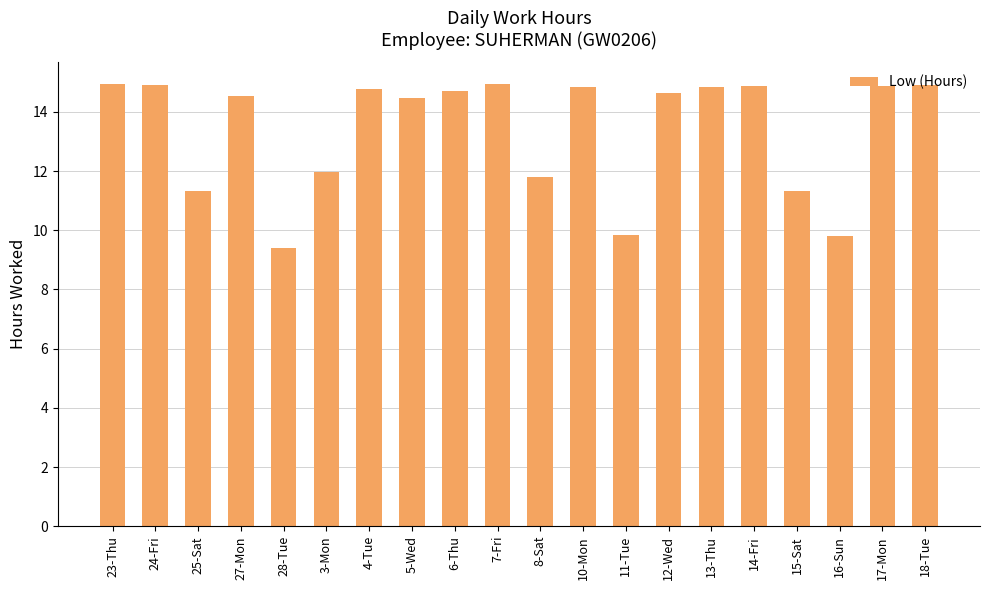

The chart shows a value of 23.5 at 7-Fri. True or false?

False